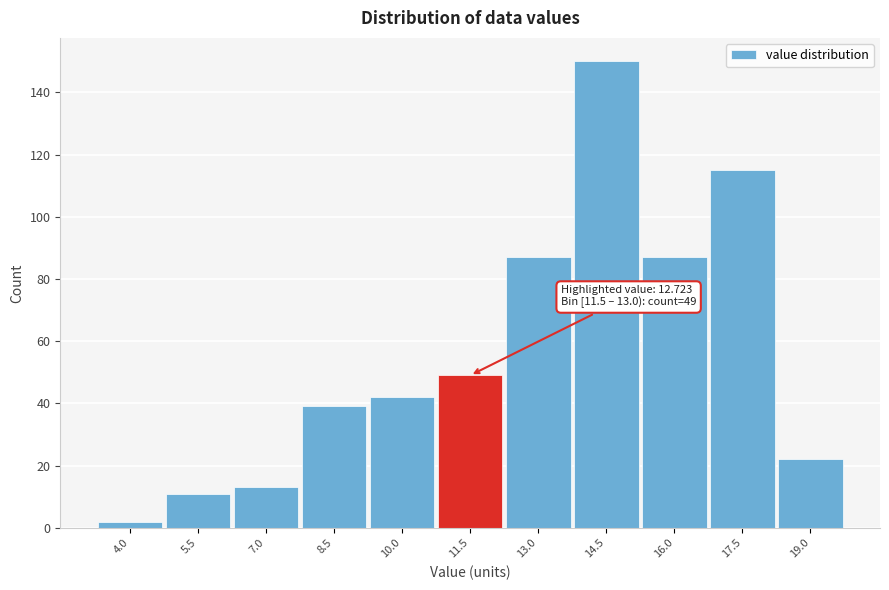

Reading left to right, extract all data points from this chart.

2	11	13	39	42	49	87	150	87	115	22